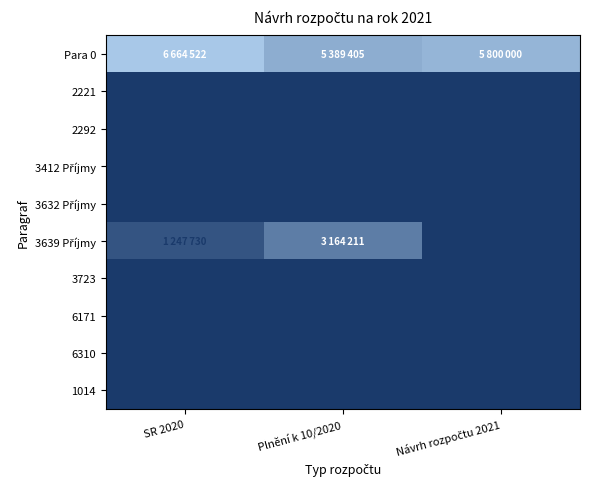

What is the sum of the 2292 values at Plnění k 10/2020 and SR 2020?

581